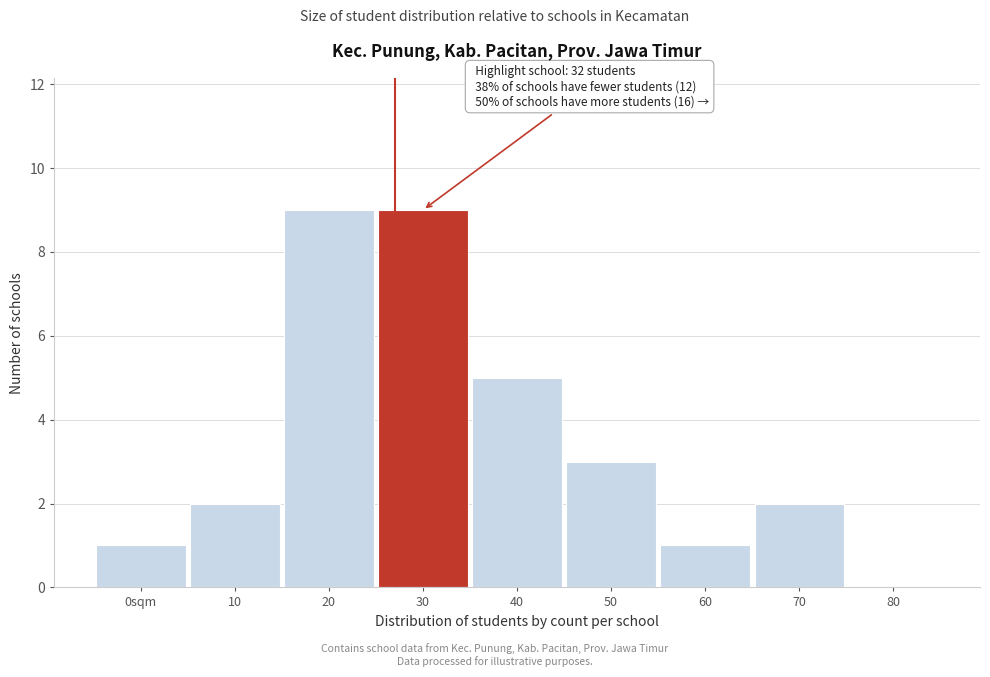

Reading left to right, list all the values displayed in this chart.

0sqm=1	10=2	20=9	30=9	40=5	50=3	60=1	70=2	80=0